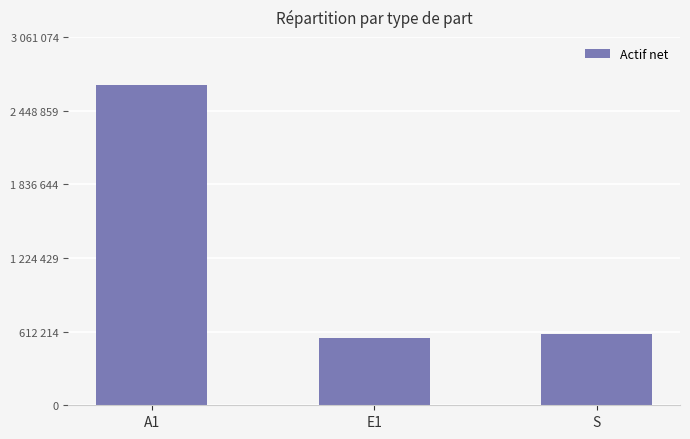

Are the bars horizontal?

No